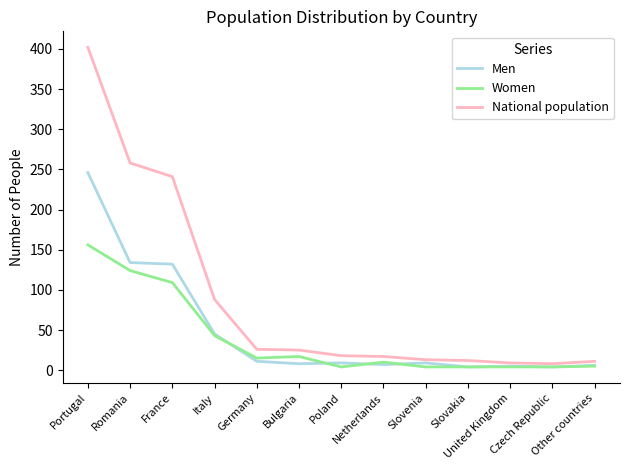

What are all the series names shown in the legend?

Men, Women, National population